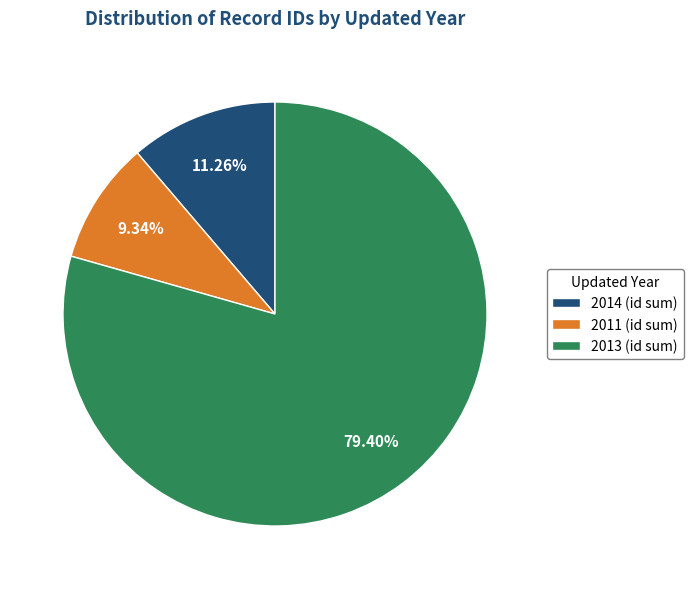

Is there a majority slice in this chart?

Yes